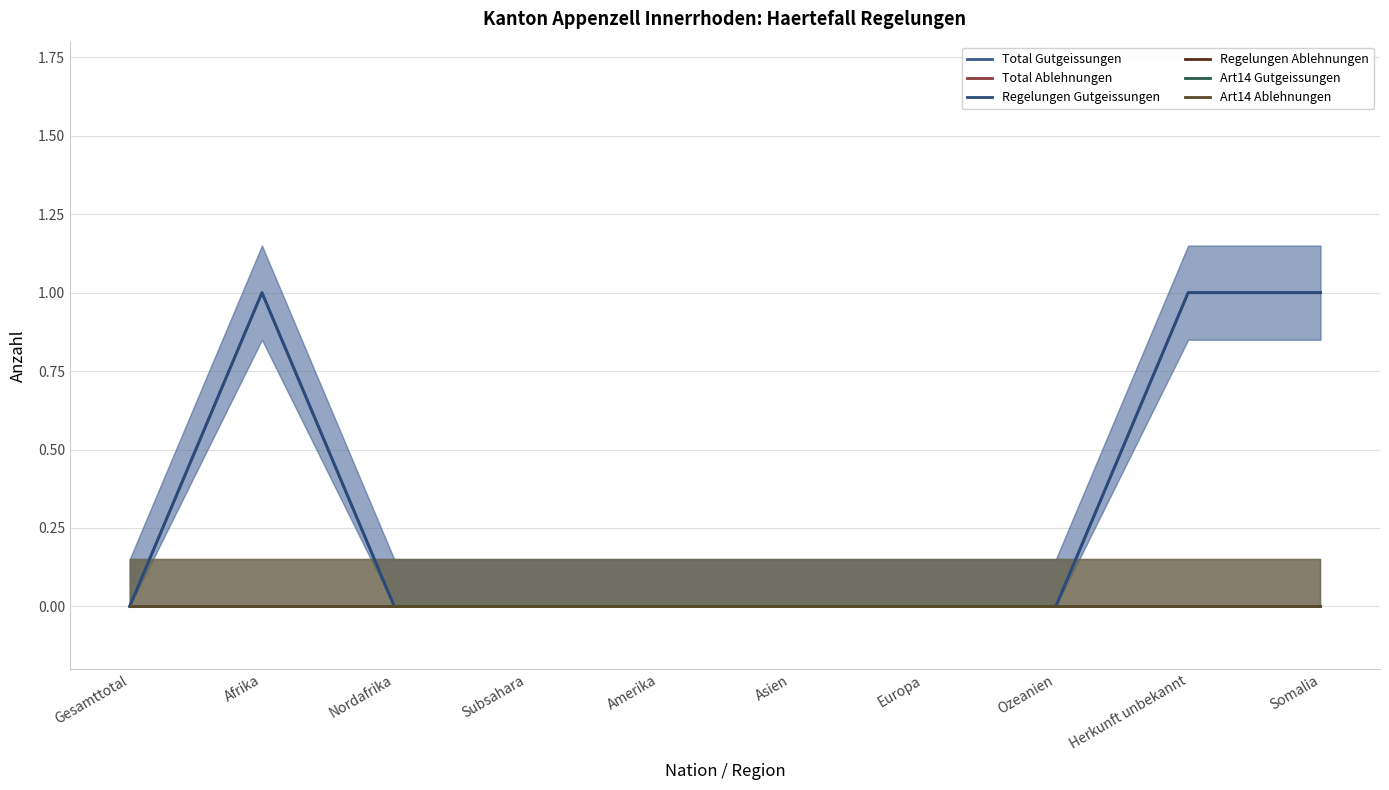

What are all the series names shown in the legend?

Total Gutgeissungen, Total Ablehnungen, Regelungen Gutgeissungen, Regelungen Ablehnungen, Art14 Gutgeissungen, Art14 Ablehnungen